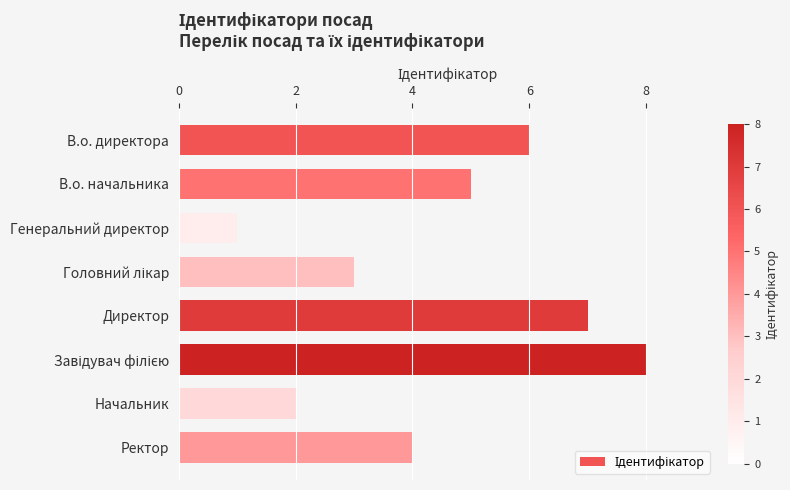

What is the label of the 7th bar from the bottom?

В.о. начальника